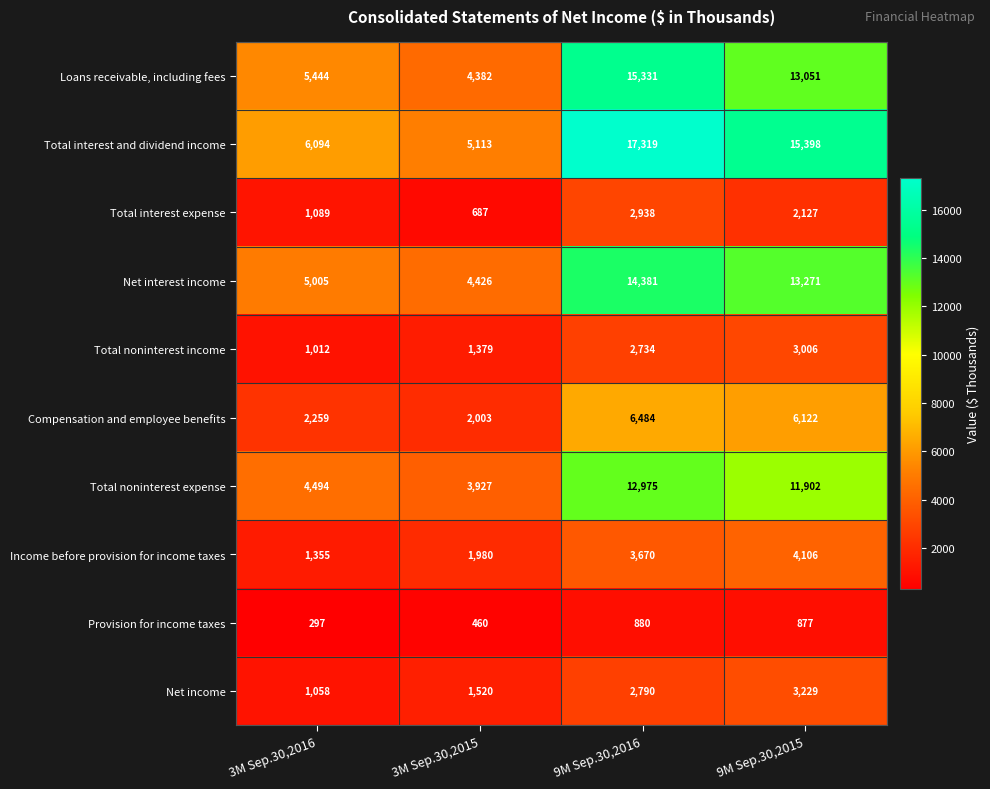

Read the Loans receivable, including fees value at 3M Sep.30,2015.

4382